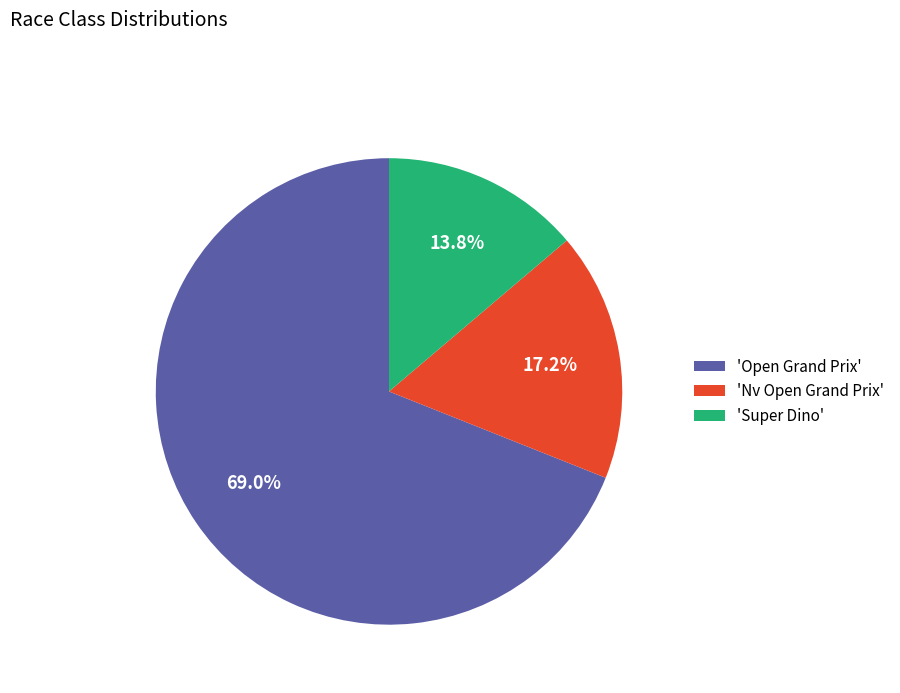

Which has a higher value, 'Open Grand Prix' or 'Super Dino'?

'Open Grand Prix'